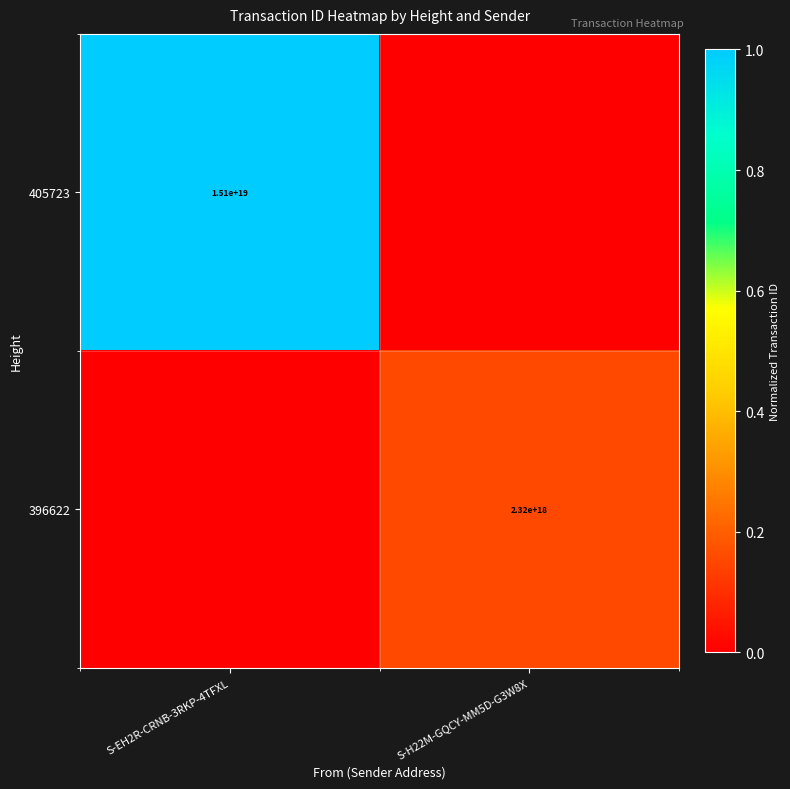

Is the value of 405723 at S-EH2R-CRNB-3RKP-4TFXL greater than the value of 396622 at S-H22M-GQCY-MM5D-G3W8X?

Yes